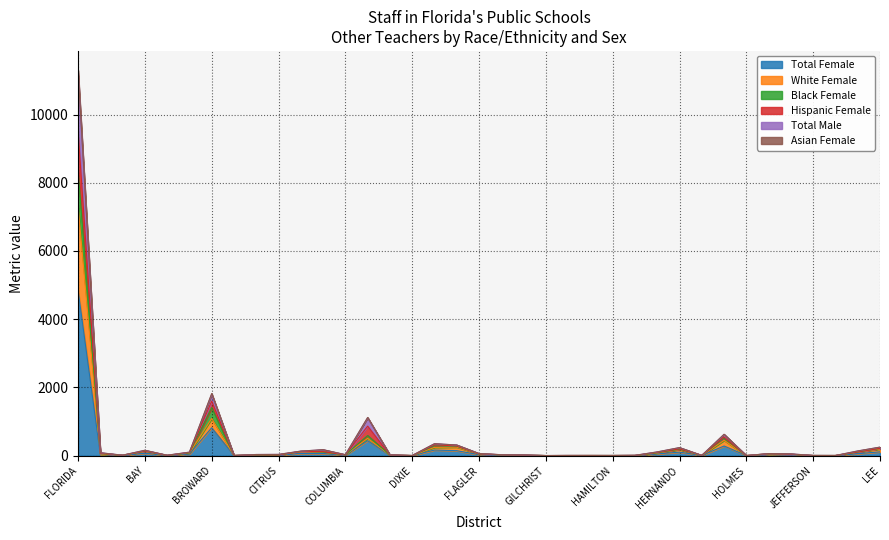

At which label does Total Female reach its peak?

FLORIDA